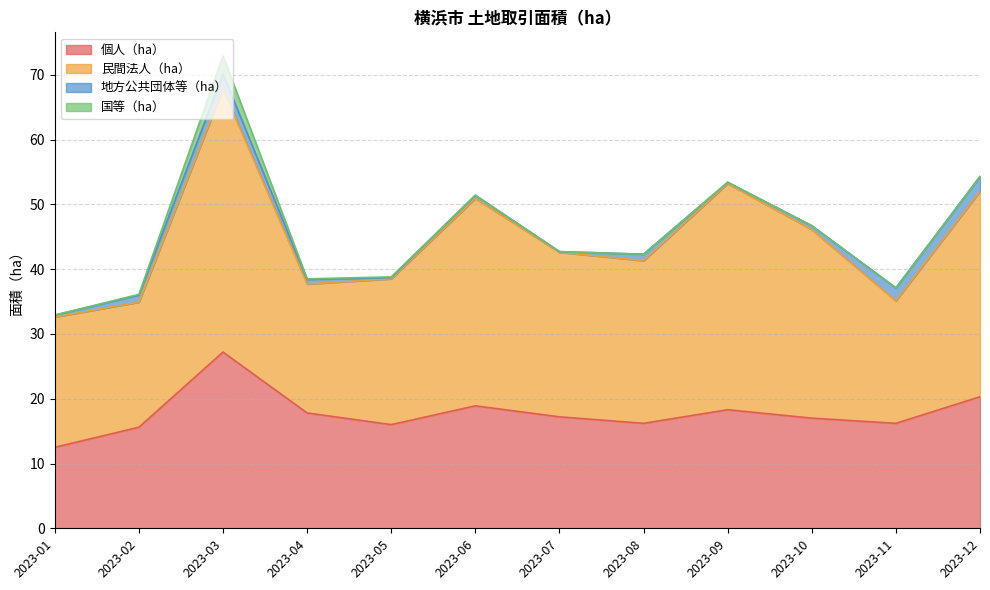

What is the total value across all series at 2023-05?

38.8